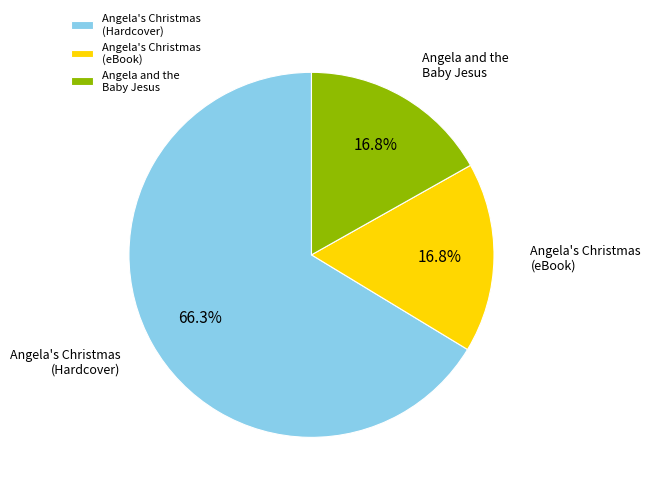

To the nearest percent, what portion does Angela's Christmas (eBook) represent?

17%